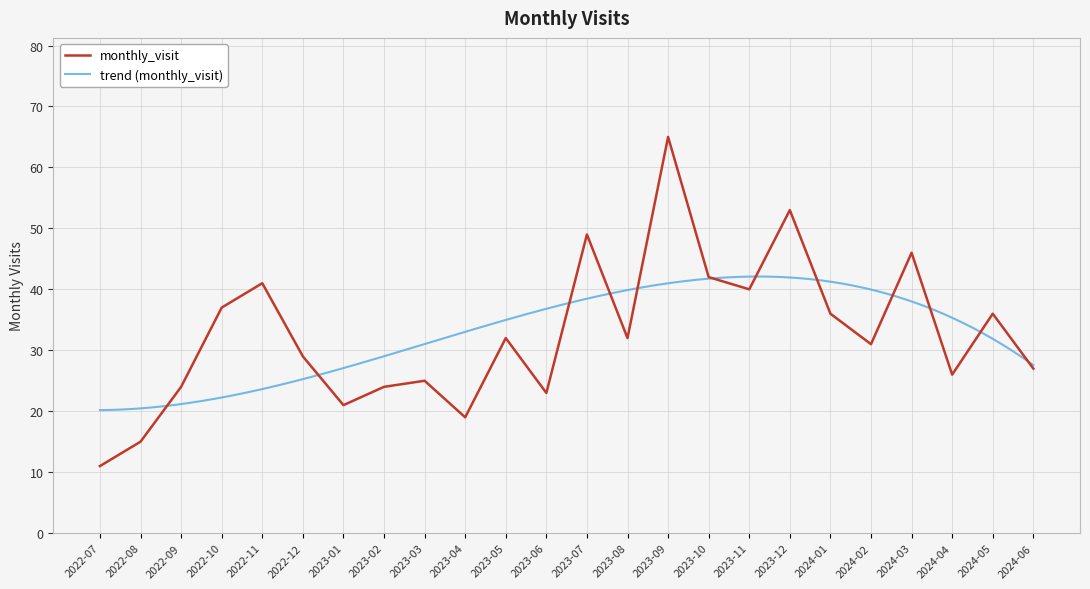

What position from the right is 2022-11?

20